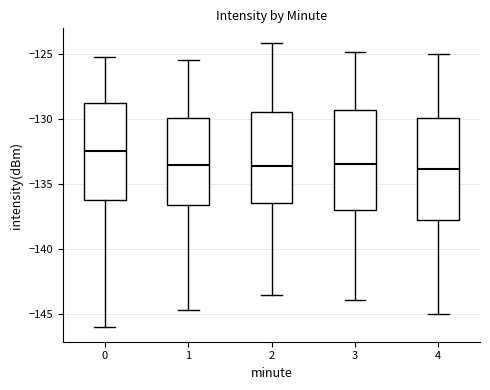

Where does the lower whisker of the box at x = 1 end on the y-axis? The values are not printed on the chart, so give them approximately, as read against the axis.

-144.5